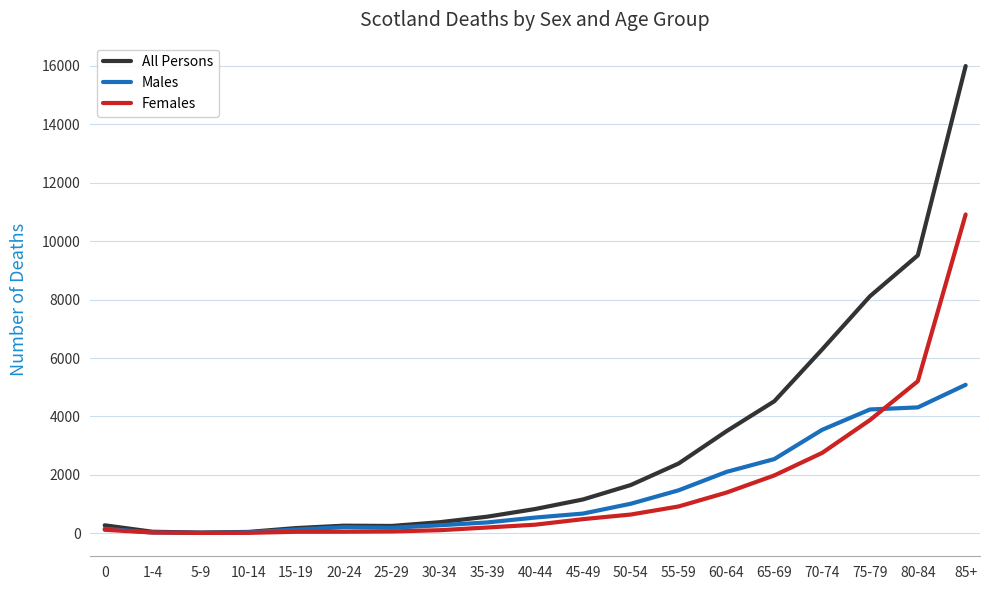

Which category has the highest value across all series?

85+